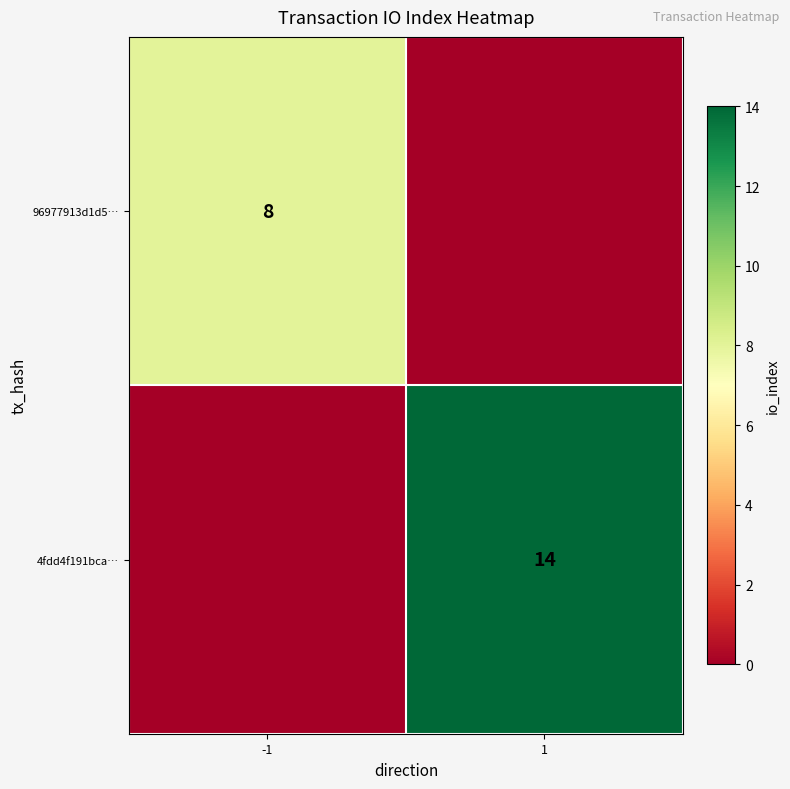

The value of 4fdd4f191bca… at 1 is 19. True or false?

False